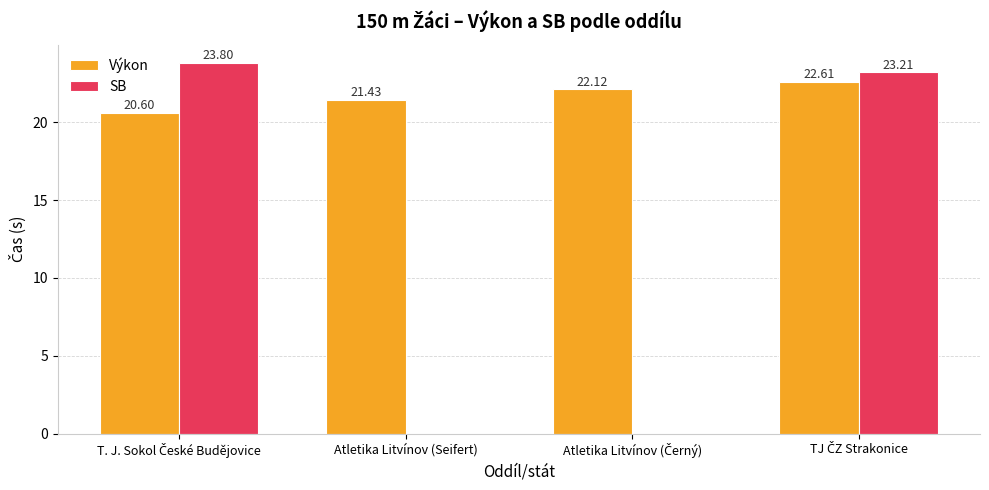

Which series has the largest total across all categories?

Výkon